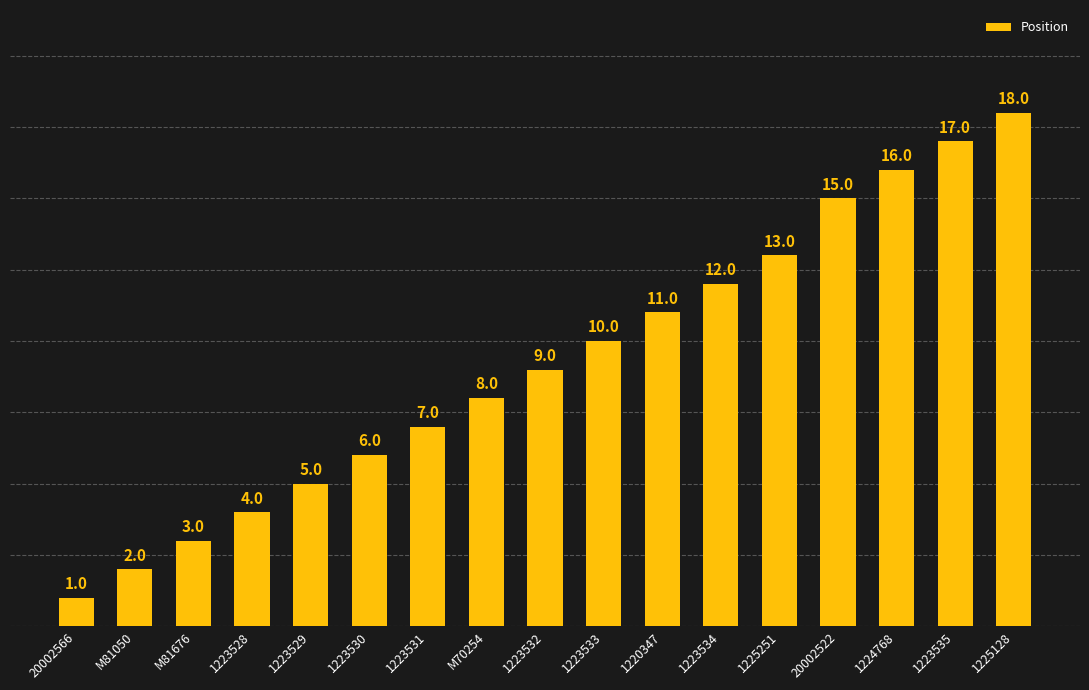

List the labels in order of value, largest first.

1225128, 1223535, 1224768, 20002522, 1225251, 1223534, 1220347, 1223533, 1223532, M70254, 1223531, 1223530, 1223529, 1223528, M81676, M81050, 20002566